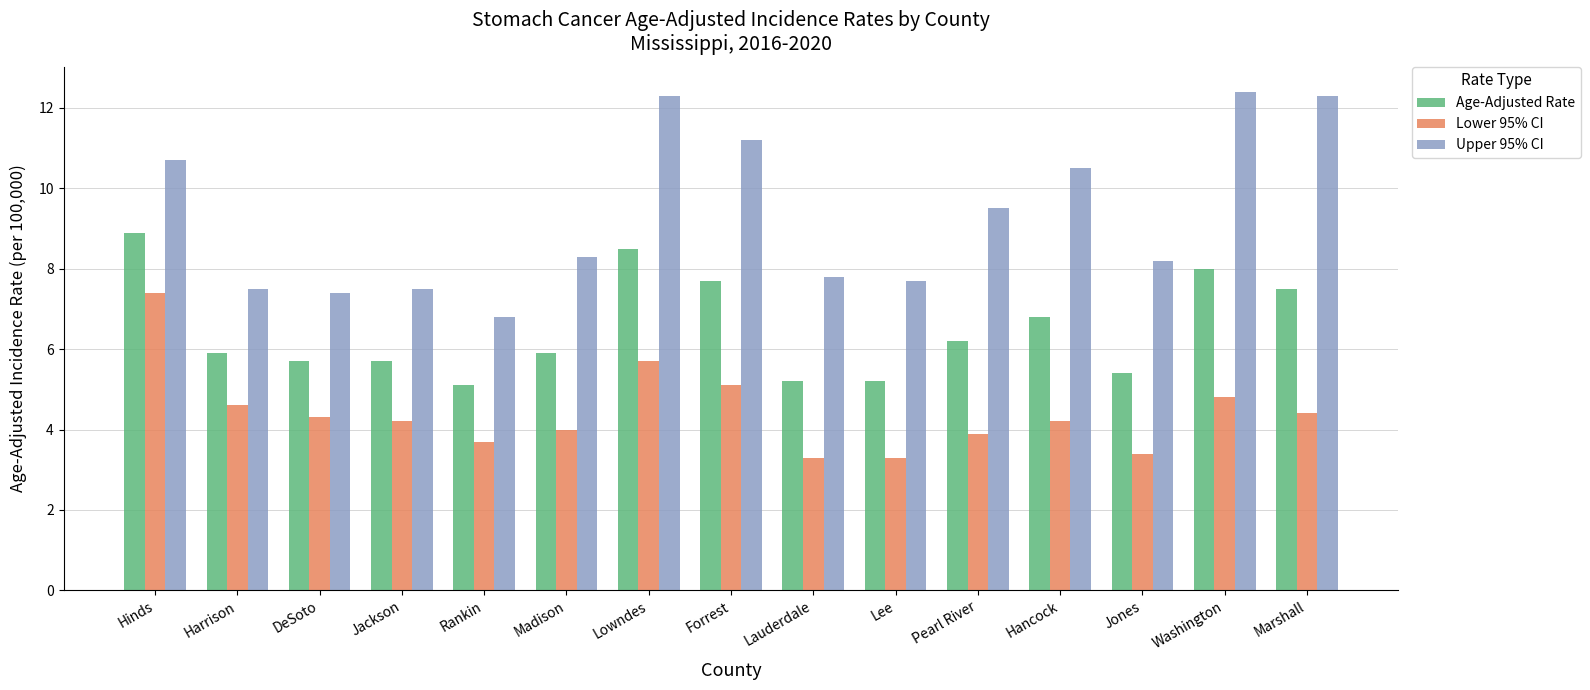

What position from the left is Jones?

13